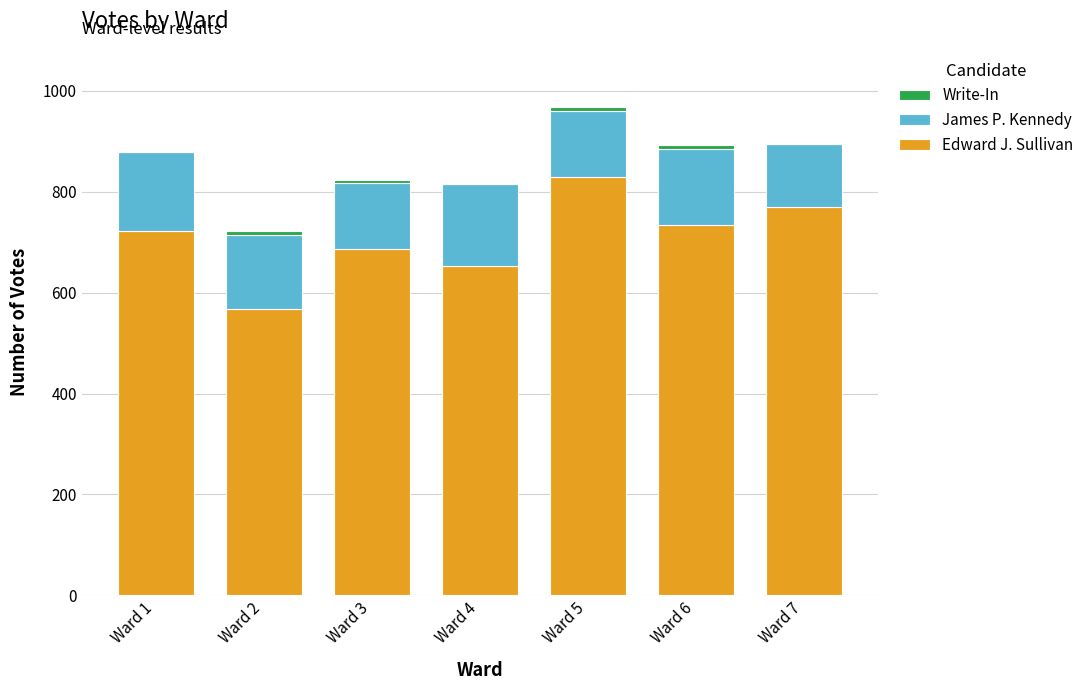

The value of Edward J. Sullivan at Ward 7 is 490. True or false?

False